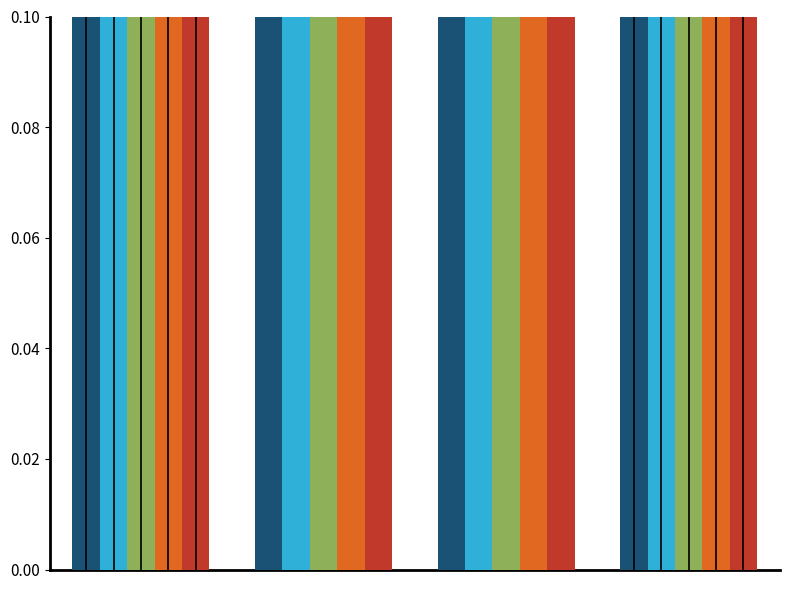

What is the value of the Ingeniería y arquitectura bar at the 2nd from the left?

0.5